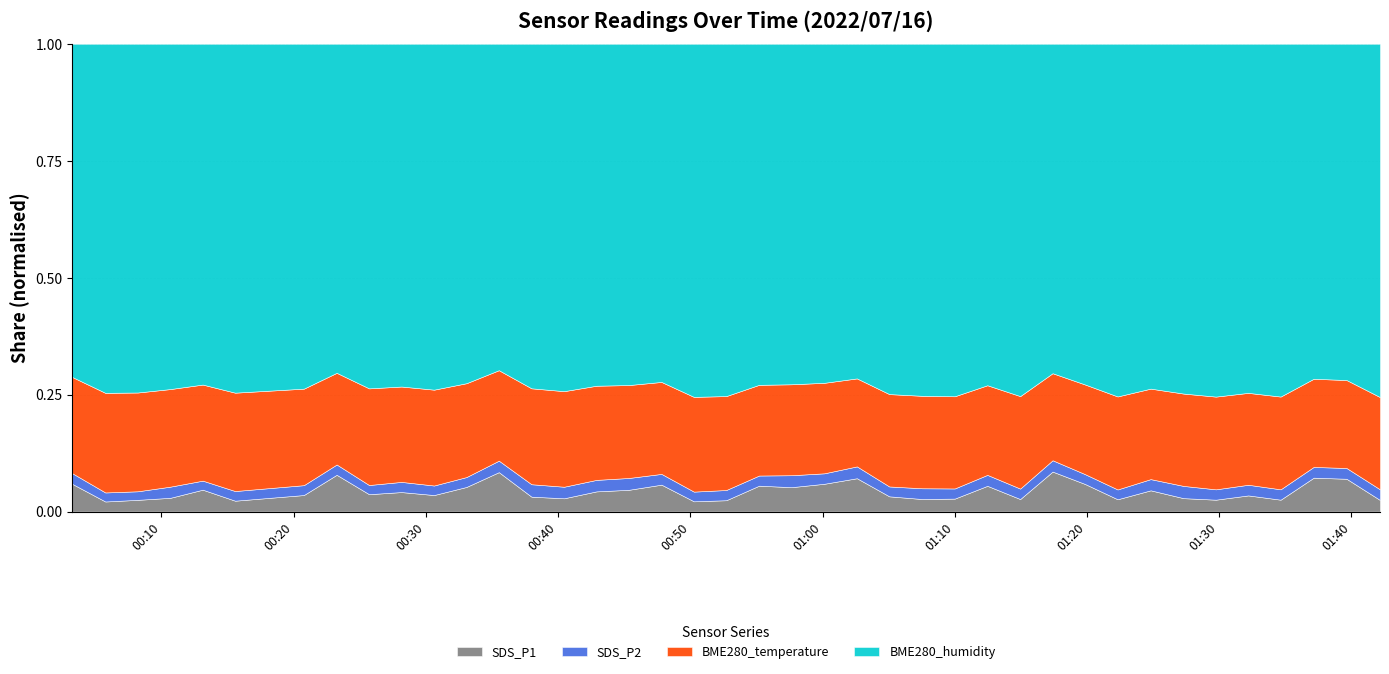

In BME280_temperature, how many points are lower than both neighbors (excluding endpoints)?

5